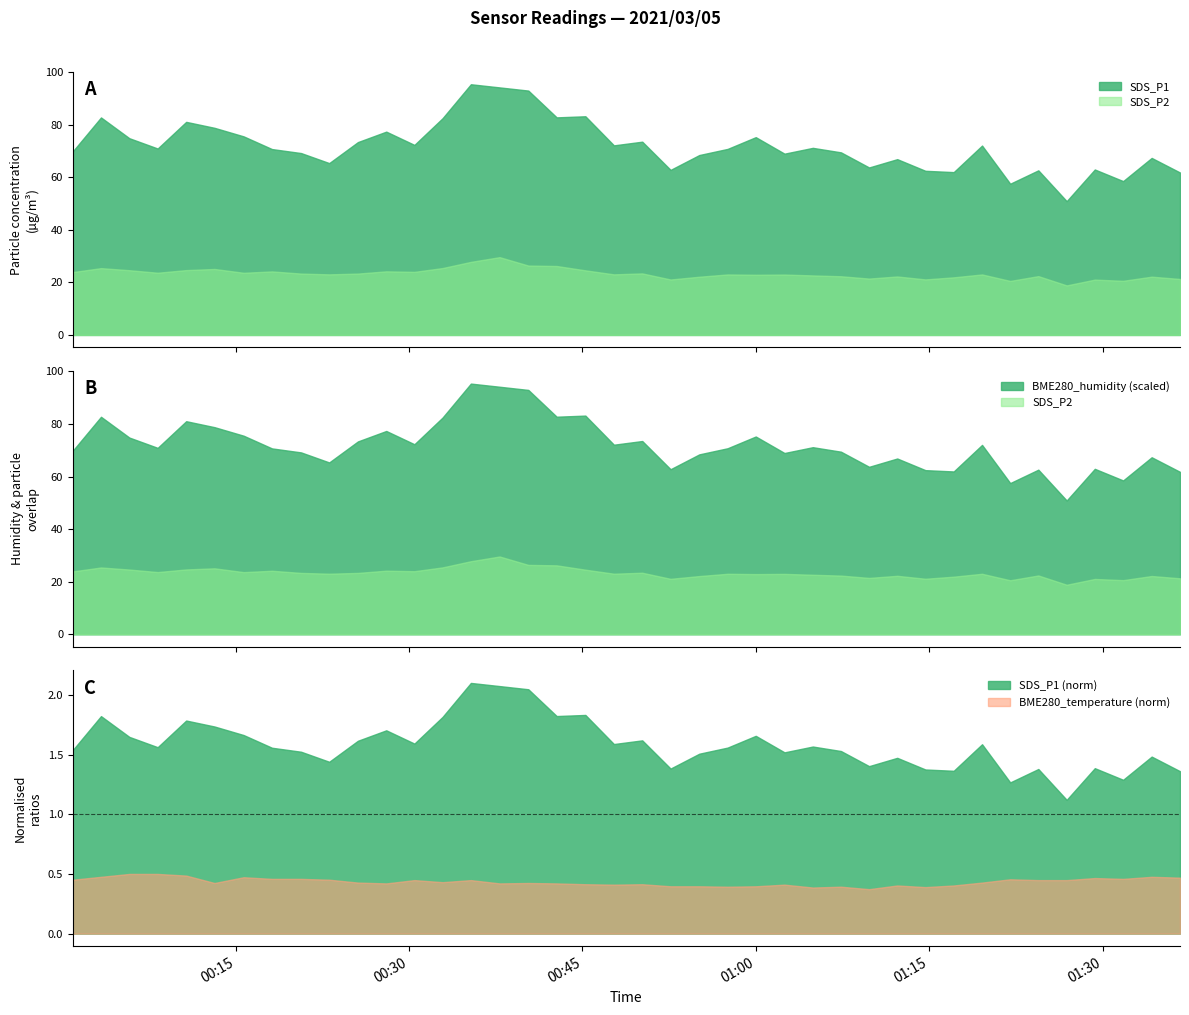

True or false: SDS_P2 and BME280_humidity cross at least once.

False